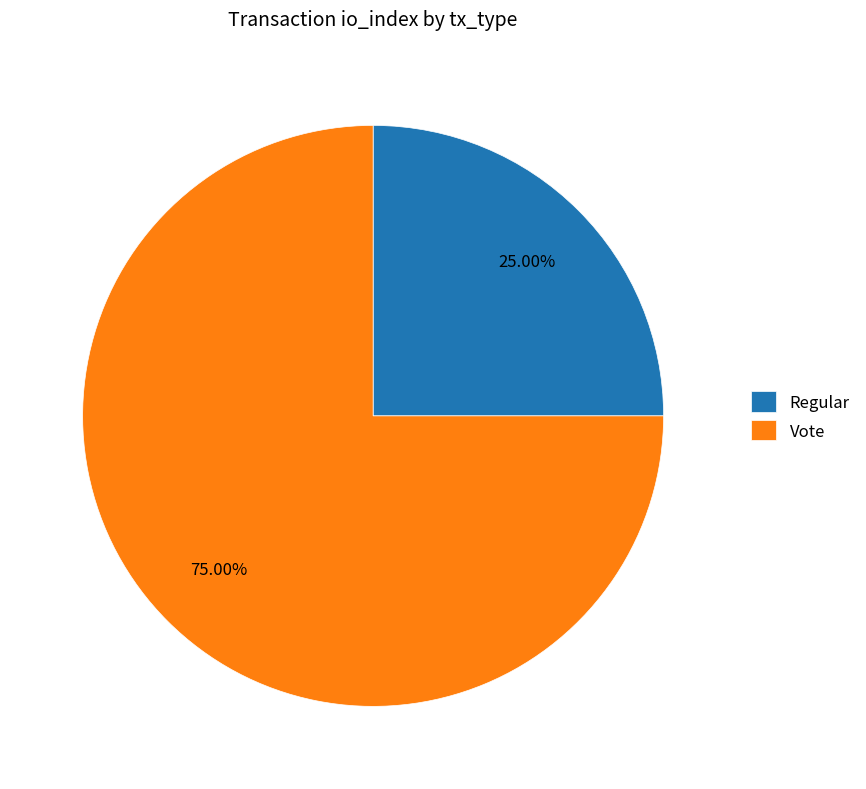

Is there a majority slice in this chart?

Yes